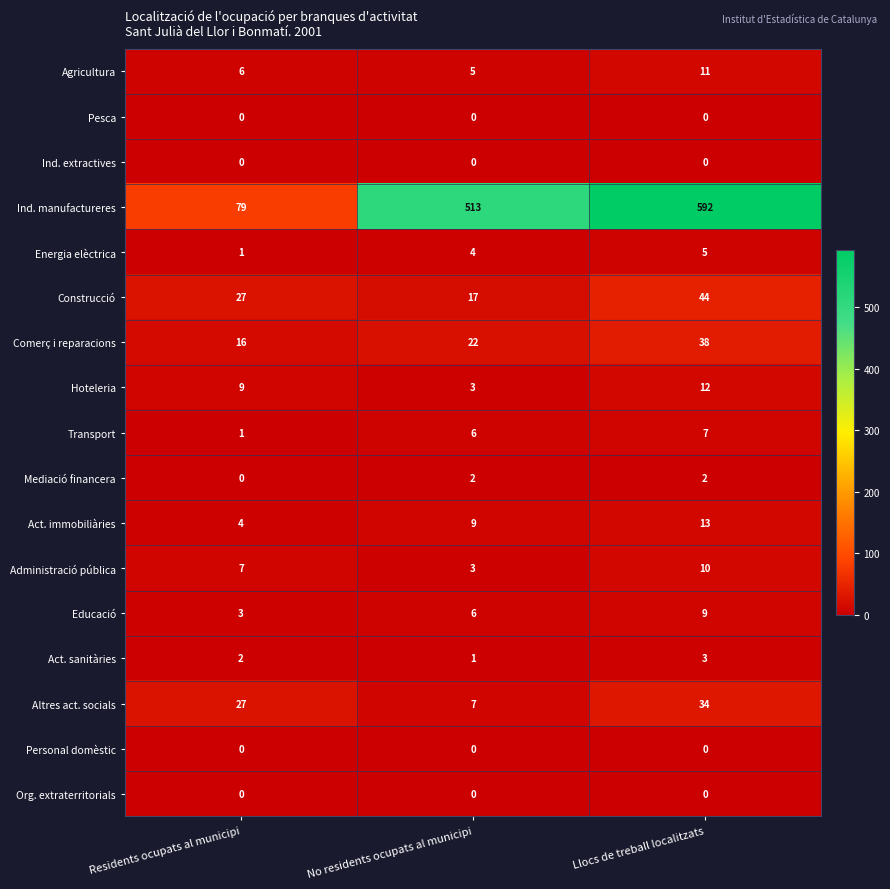

Where is Agricultura nearest to the value 8?

Residents ocupats al municipi